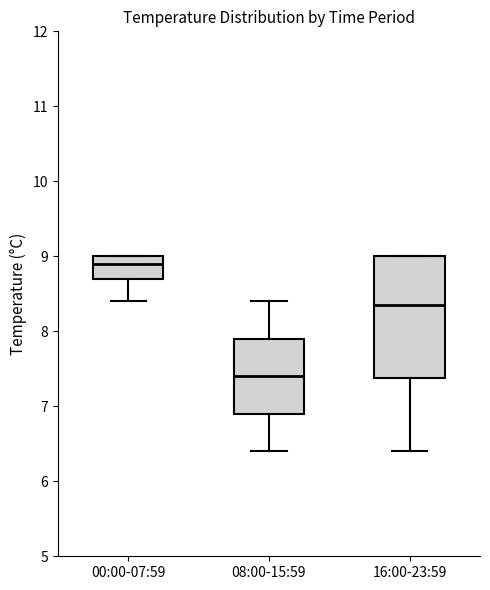

Which box has the lowest median line?

08:00-15:59